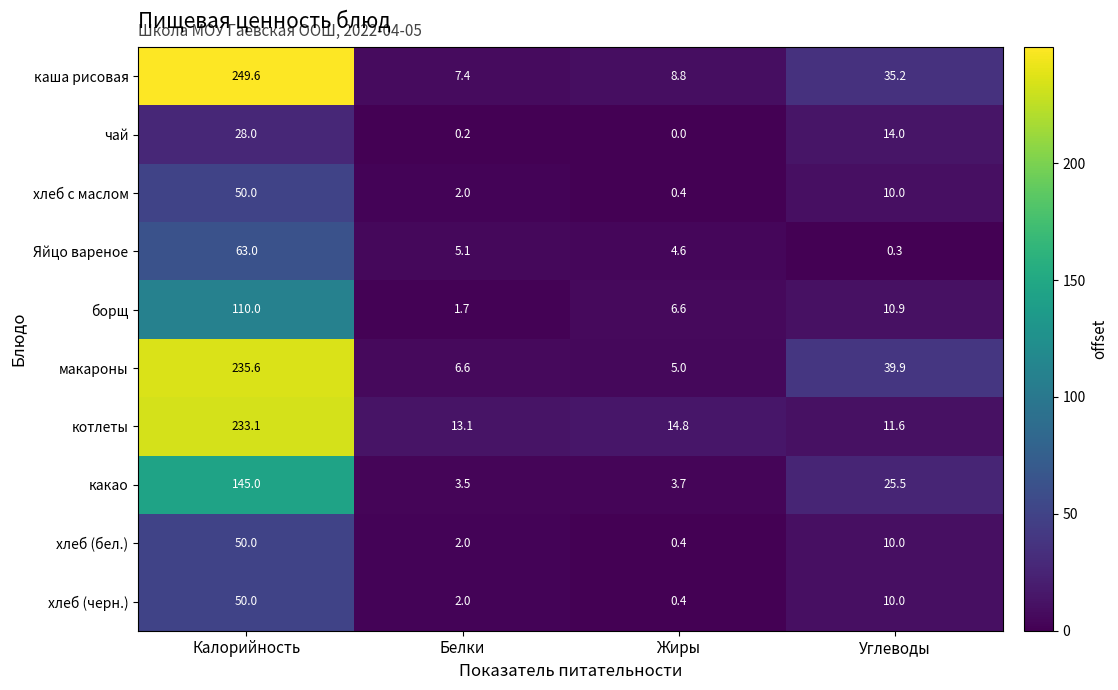

How many data points does each series have?

4